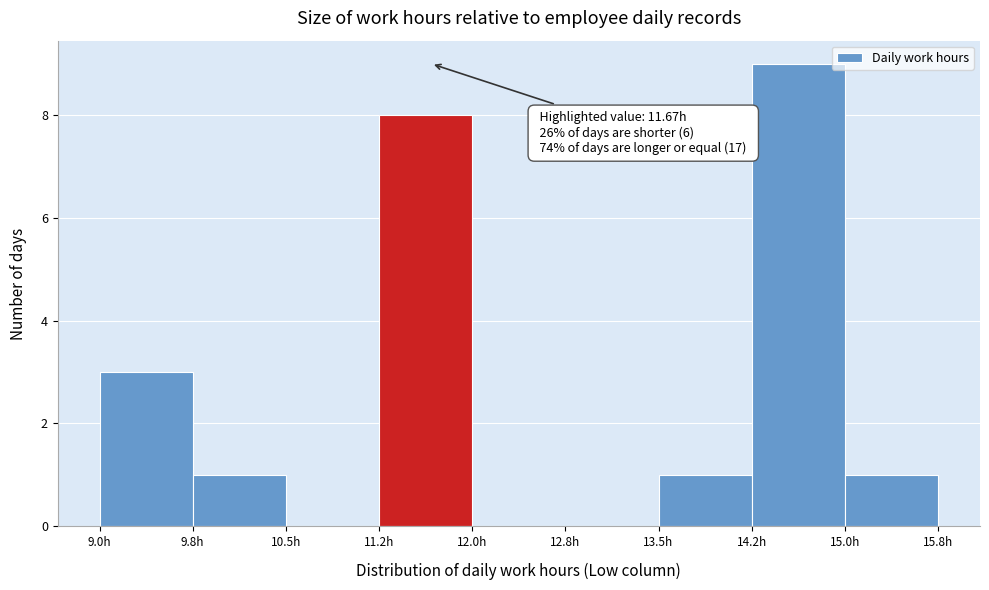

Over which range of the x-axis is the bar tallest?

14.25 to 15.00